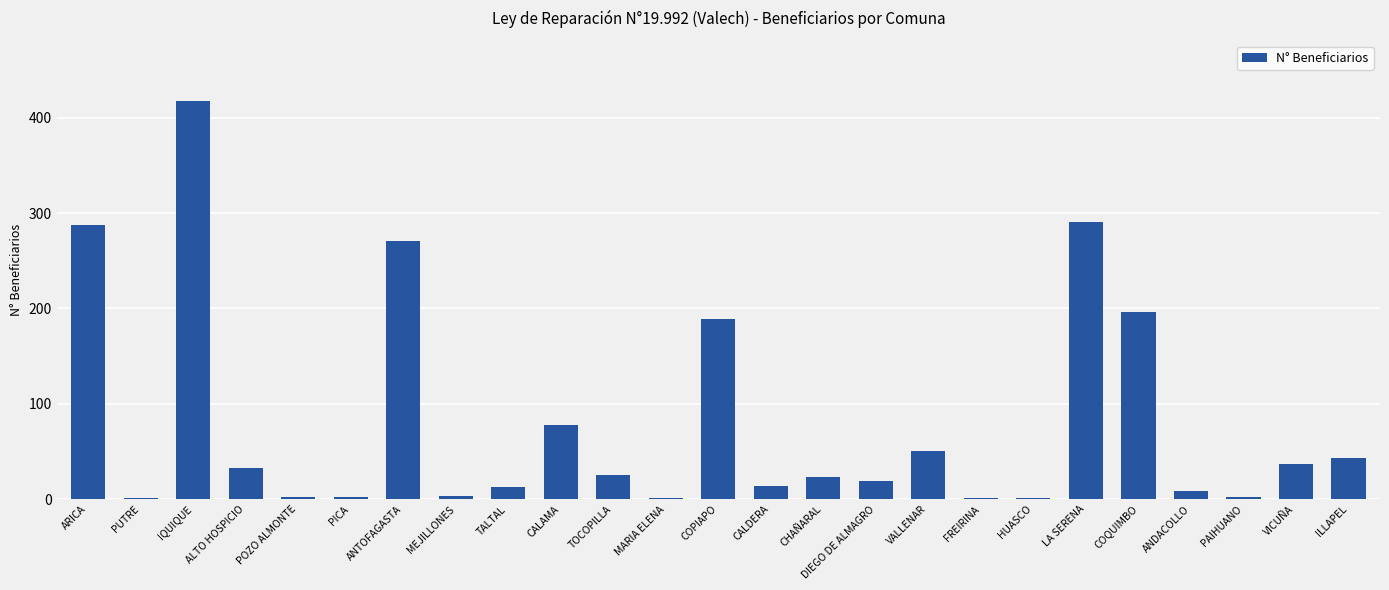

How many series are shown in this chart?

1